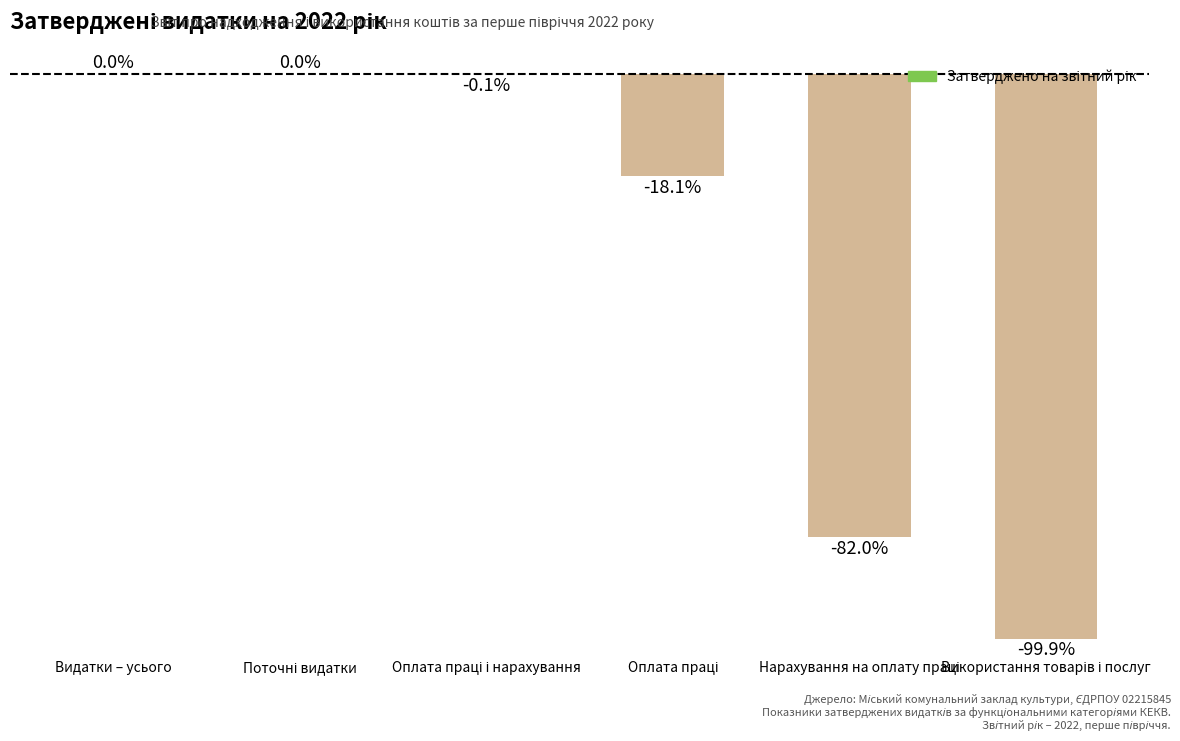

What is the sum of all values?

-200.1